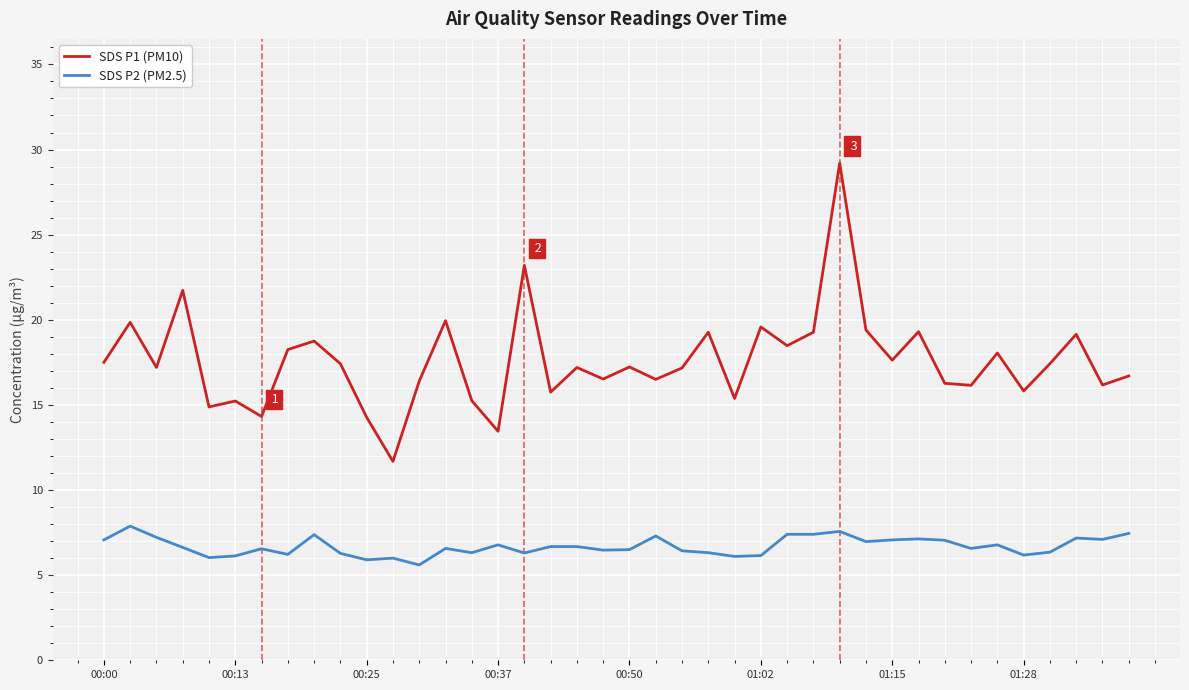

Rank the series by their average value, from highest to lowest.

SDS P1 (PM10), SDS P2 (PM2.5)